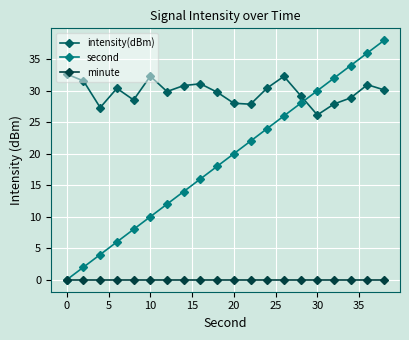

True or false: second has more than 2 interior local peaks.

False